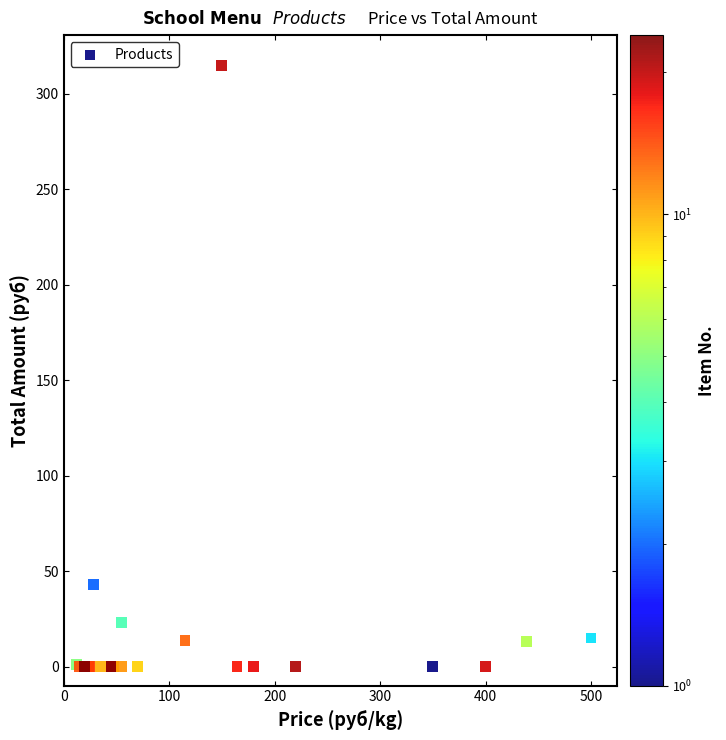

What Y value in the scatter plot is closest to 157?

42.9